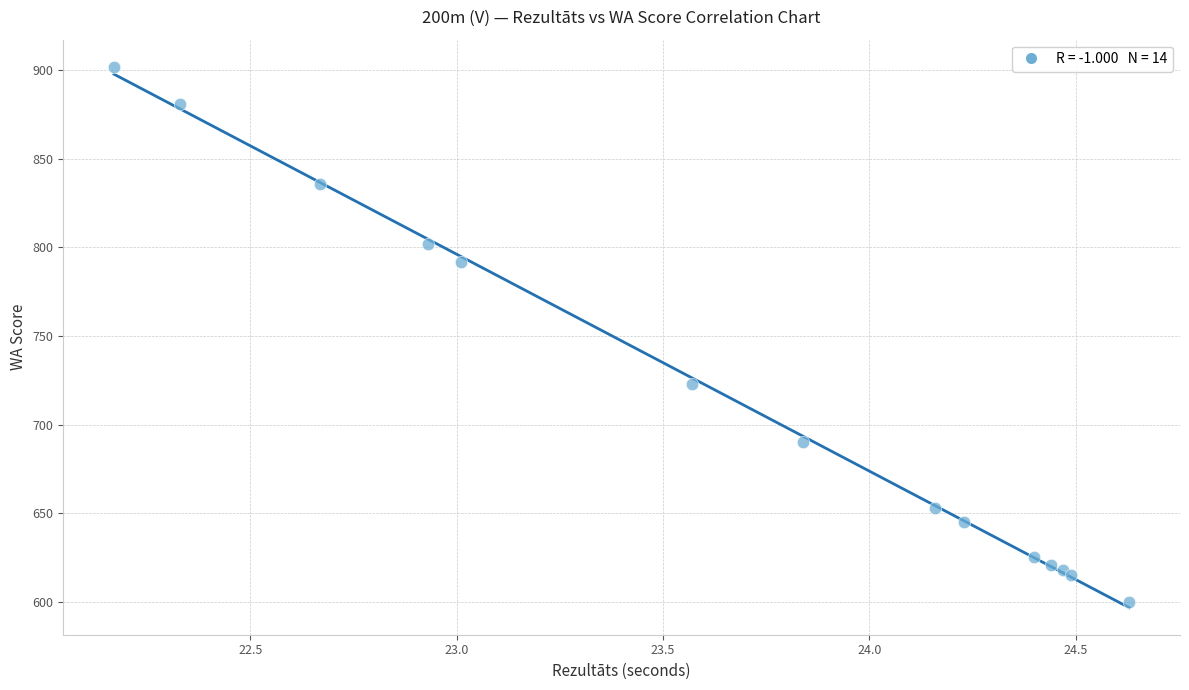

What Y value in the scatter plot is closest to 751?

723